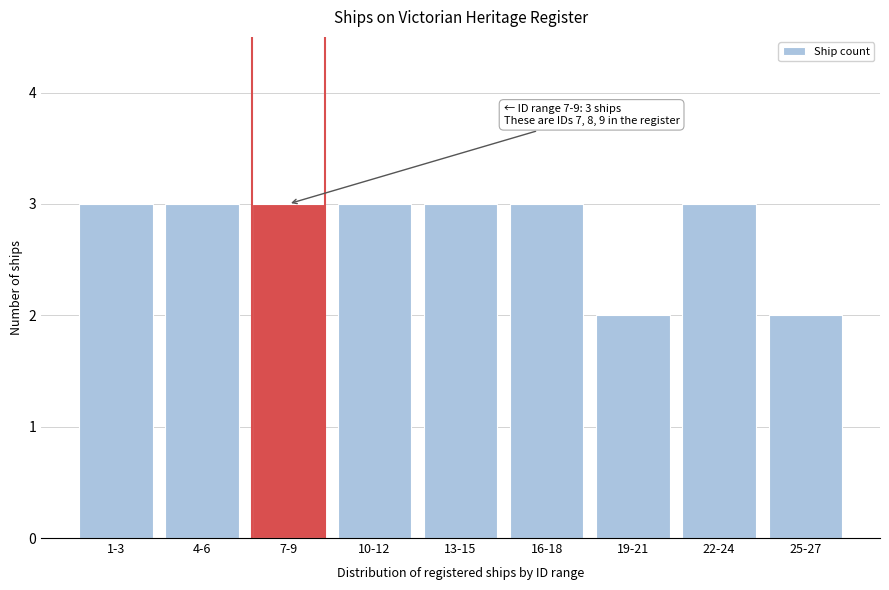

Reading right to left, list all the values displayed in this chart.

2	3	2	3	3	3	3	3	3